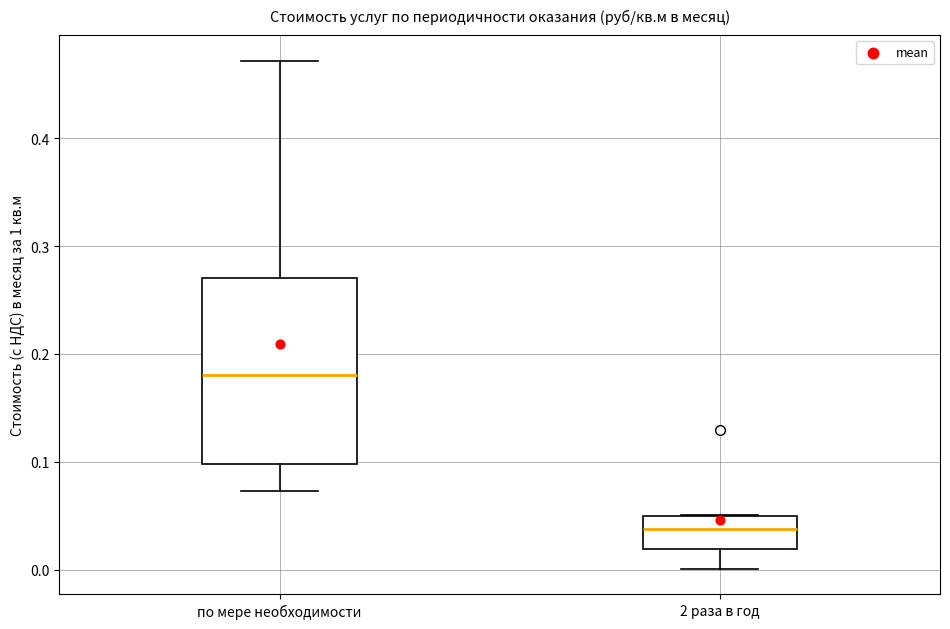

Reading left to right, transcribe this box plot: for each box, give where its median line is, the range the box spans, and where its two whiskers end, as read against the y-axis. The values are not printed on the chart, so give them approximately, as read against the axis.

по мере необходимости: median 0.18, box 0.10 to 0.27, whiskers 0.07 to 0.47
2 раза в год: median 0.04, box 0.02 to 0.05, whiskers 0.00 to 0.05